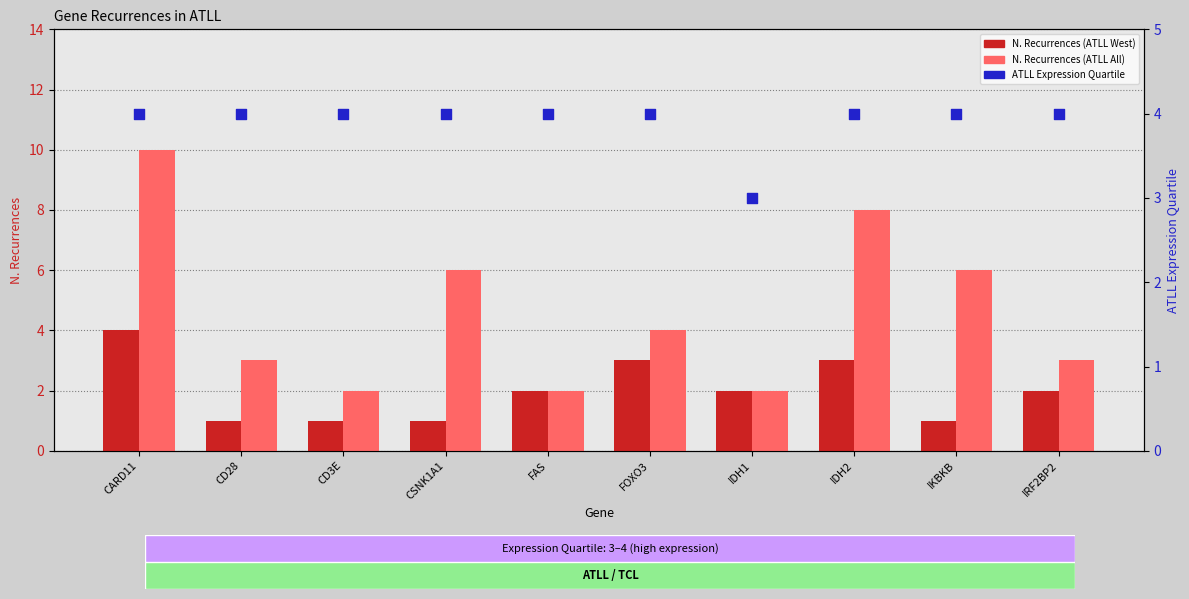

Which series reaches the minimum Y coordinate?

N. Recurrences (ATLL West)